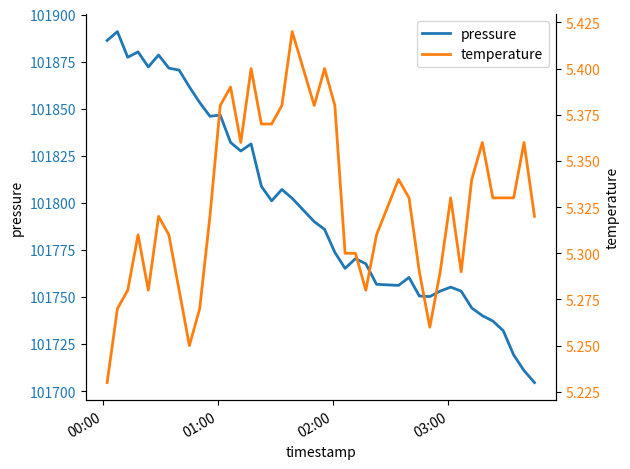

True or false: pressure and temperature intersect in this chart.

False